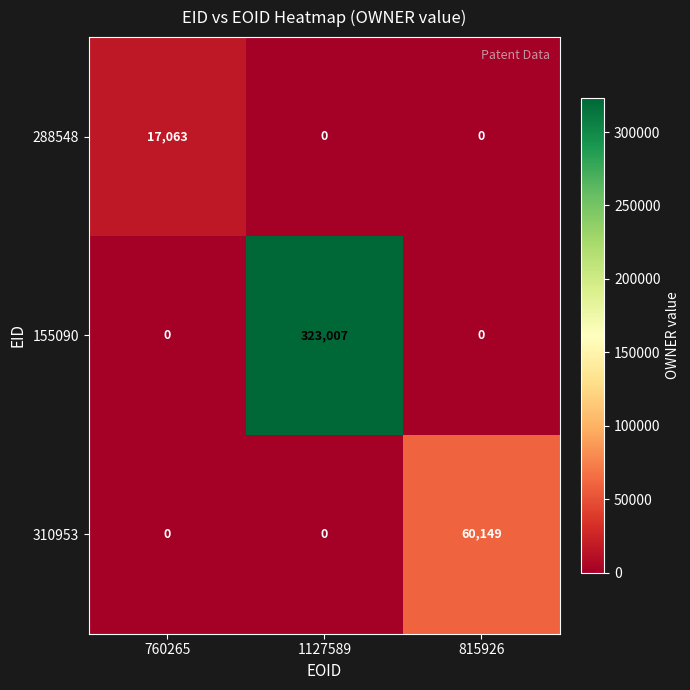

Which series has the largest total across all categories?

155090